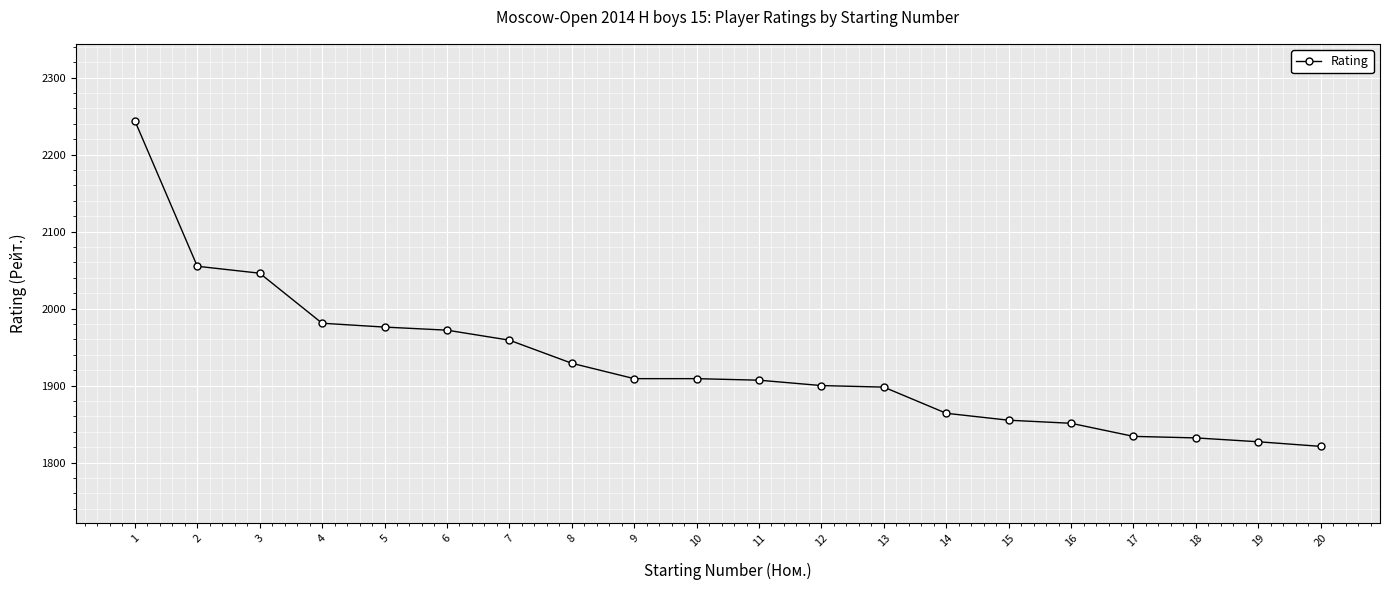

What is the value of the 10th point from the left?

1909